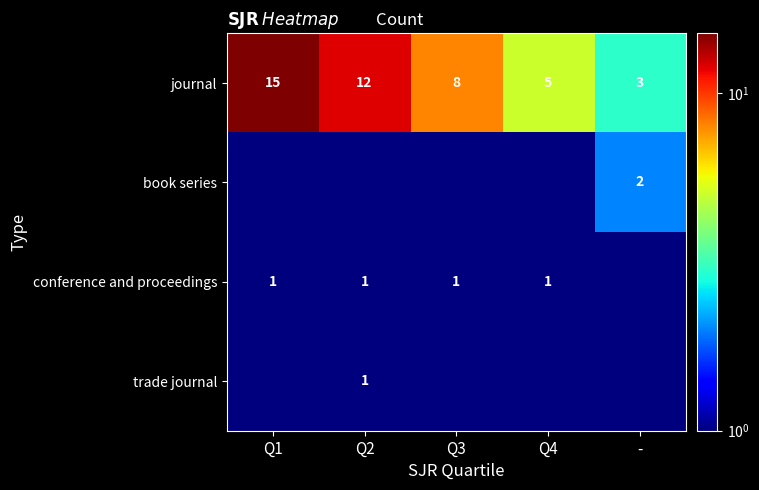

What is the sum of the journal values at Q1 and Q2?

27.0